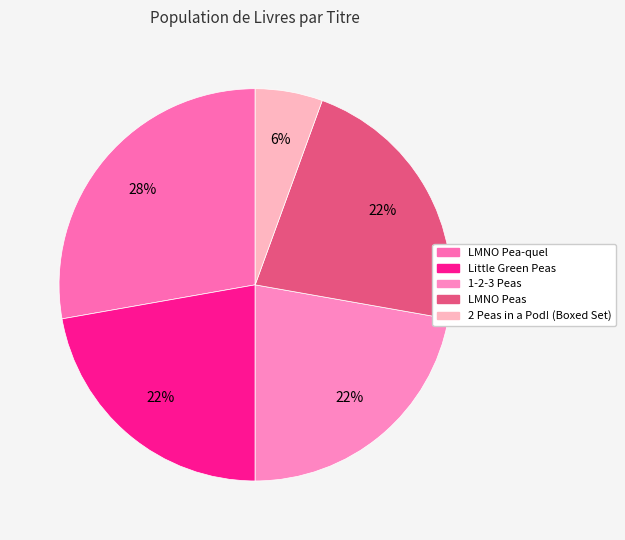

What is the smallest slice in the pie chart?

2 Peas in a Pod! (Boxed Set)